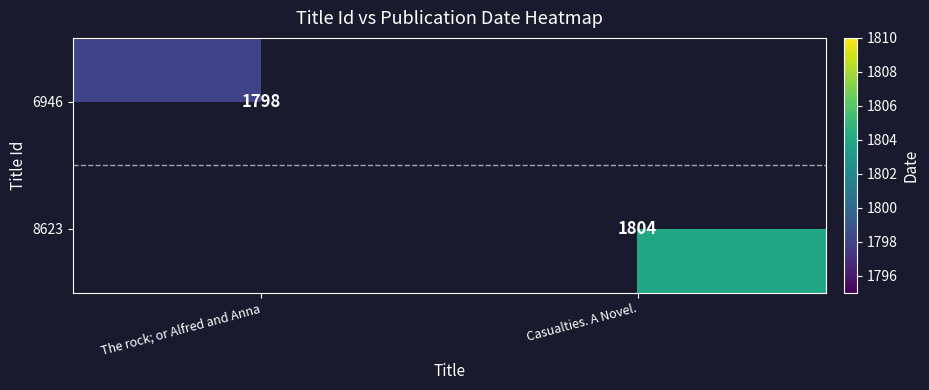

The value of 8623 at Casualties. A Novel. is 945. True or false?

False